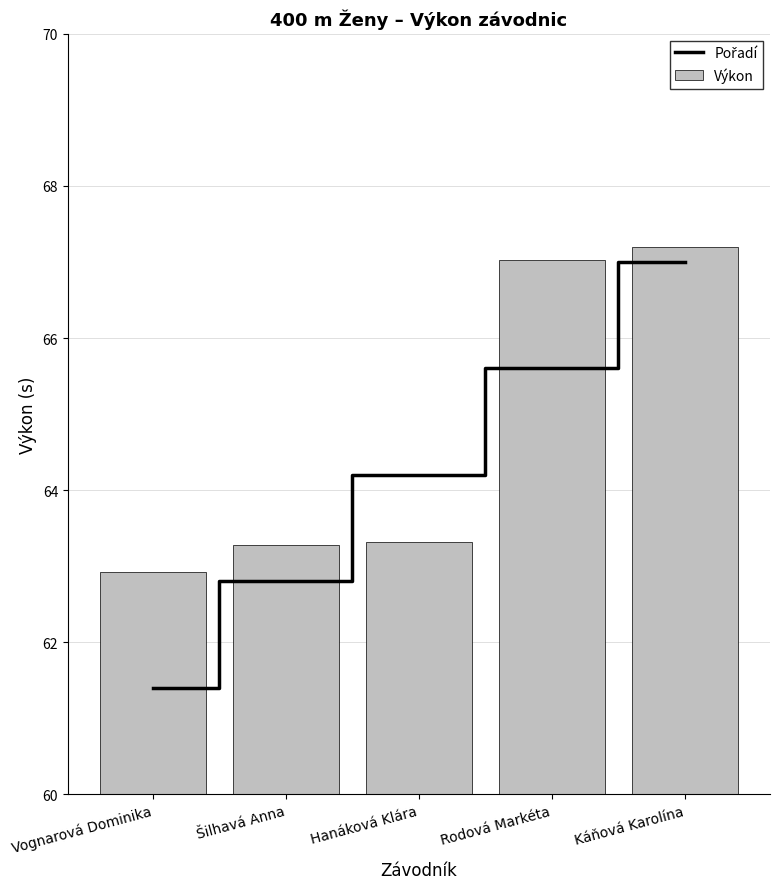

At which category is the sum across all series the highest?

Káňová Karolína